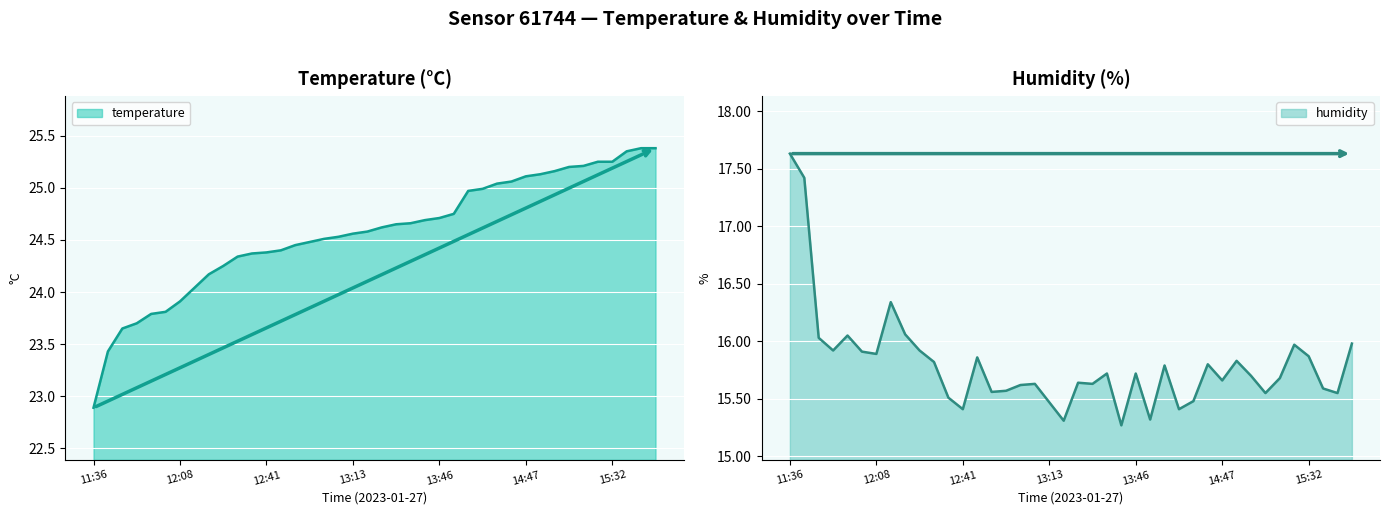

How many values in the temperature series exceed 24?

33